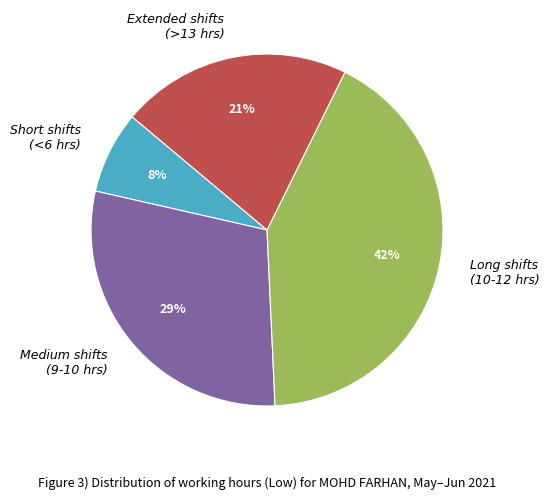

To the nearest percent, what is the difference between the largest and smallest slice percentages?

34%